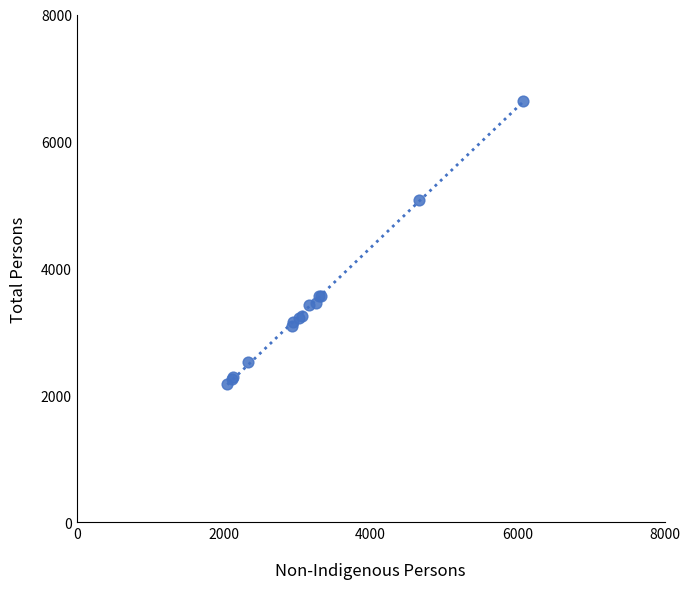

What Y value in the scatter plot is closest to 4410?

5081